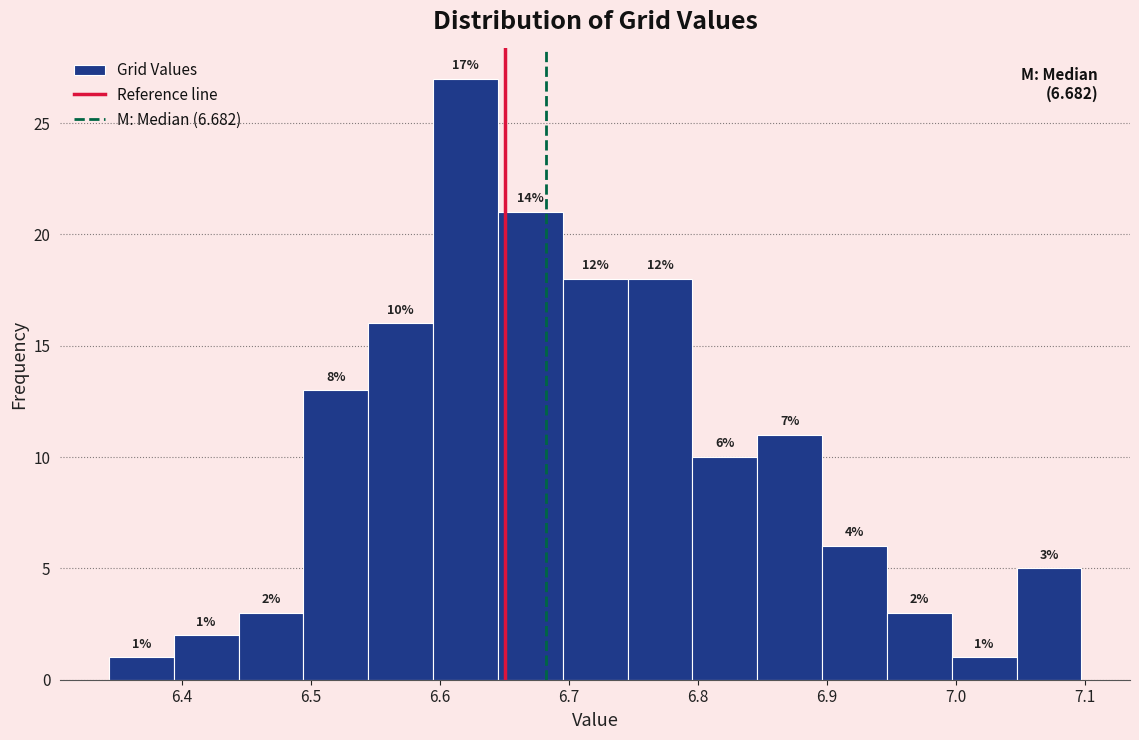

Which range on the x-axis has the tallest bar?

6.59 to 6.64